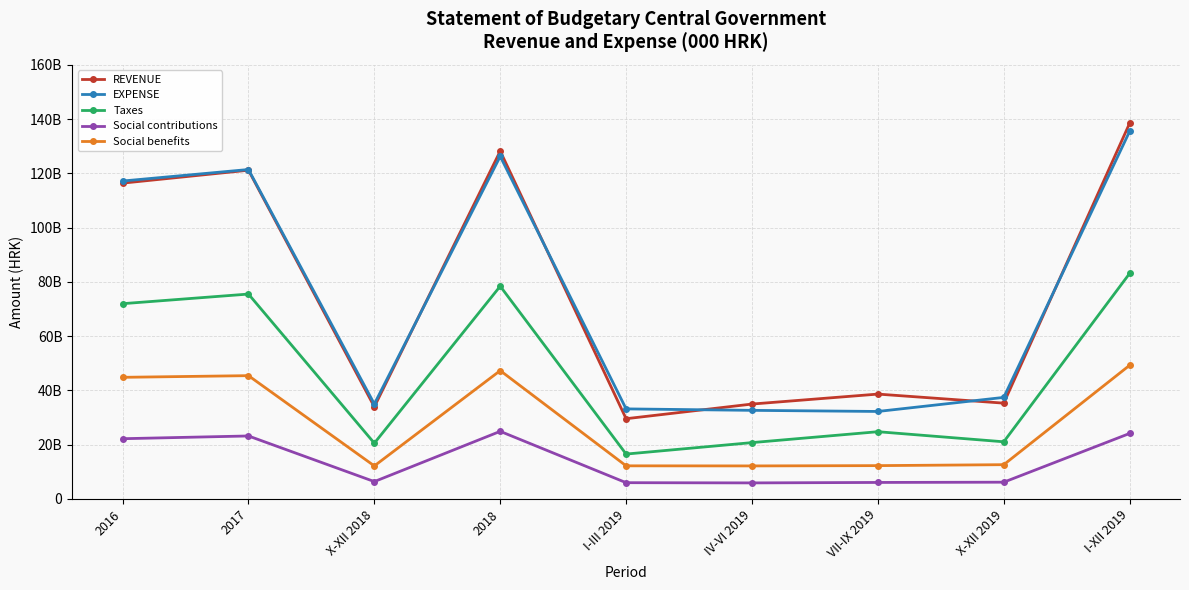

What is the maximum value for REVENUE?

138470423000